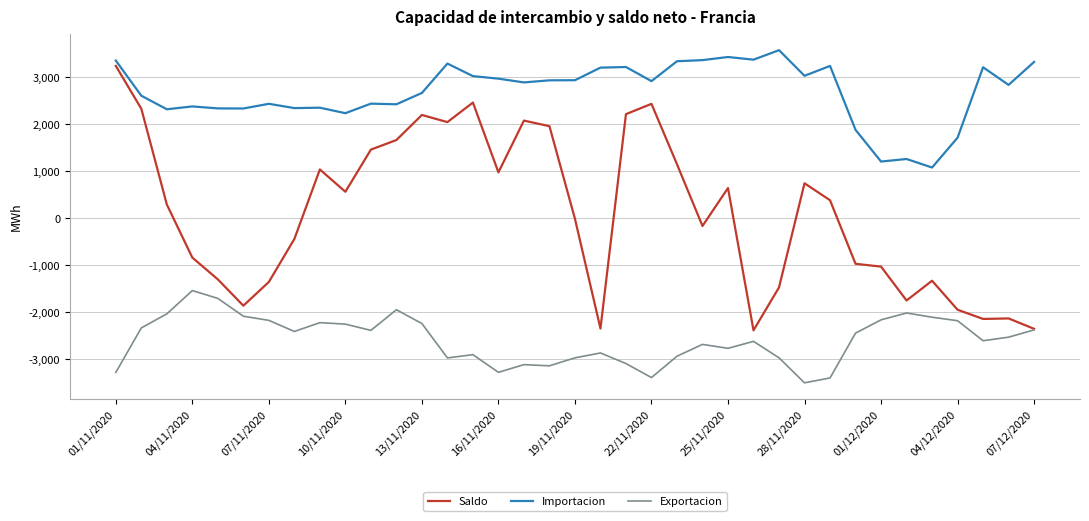

What is the smallest value displayed?

-3504.9